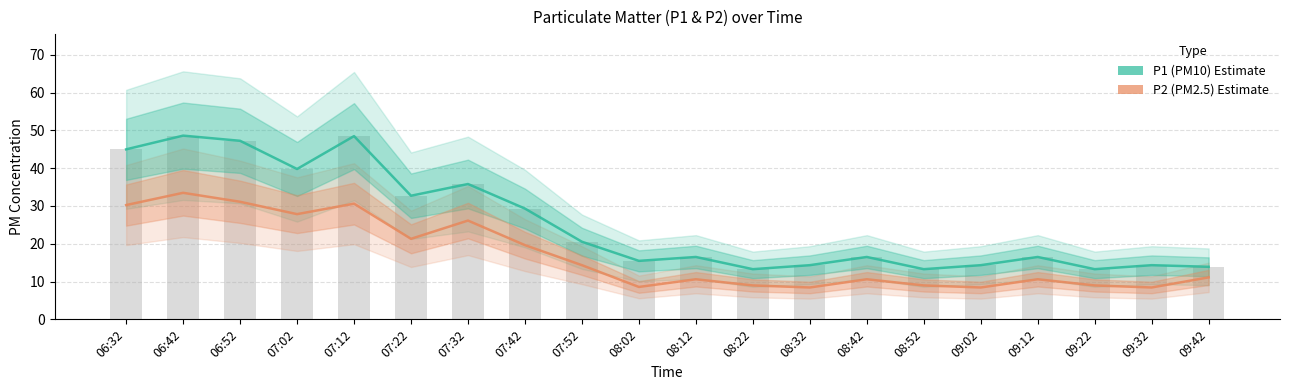

The value of P1 (PM10) at 07:42 is 29.3. True or false?

True